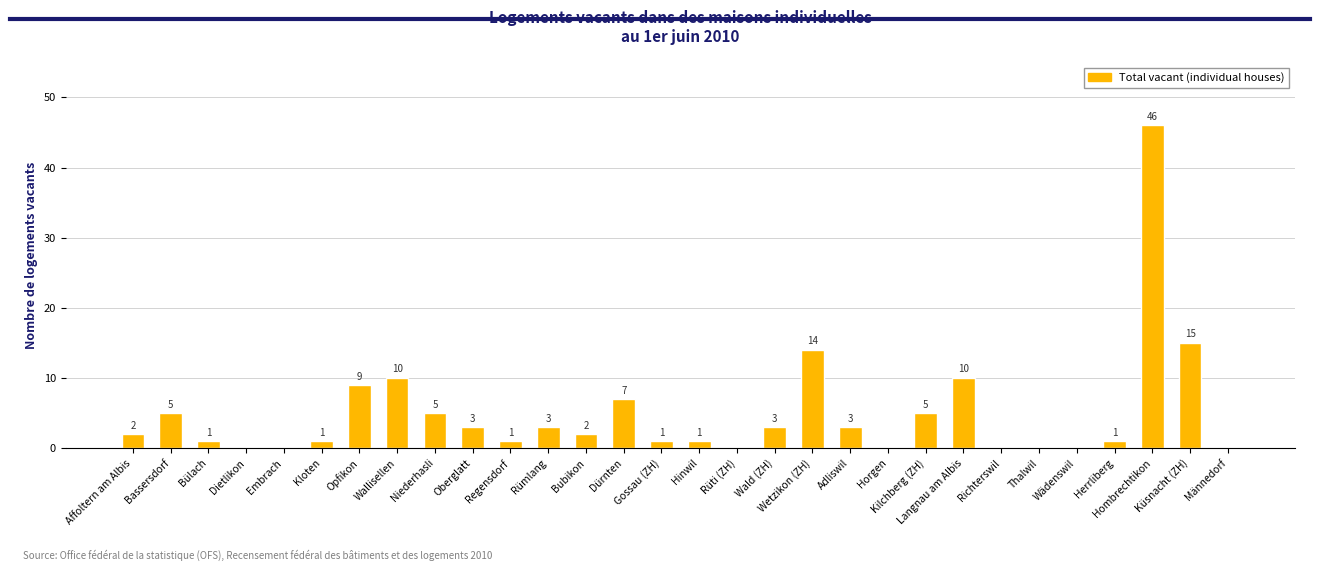

What is the greatest value displayed?

46